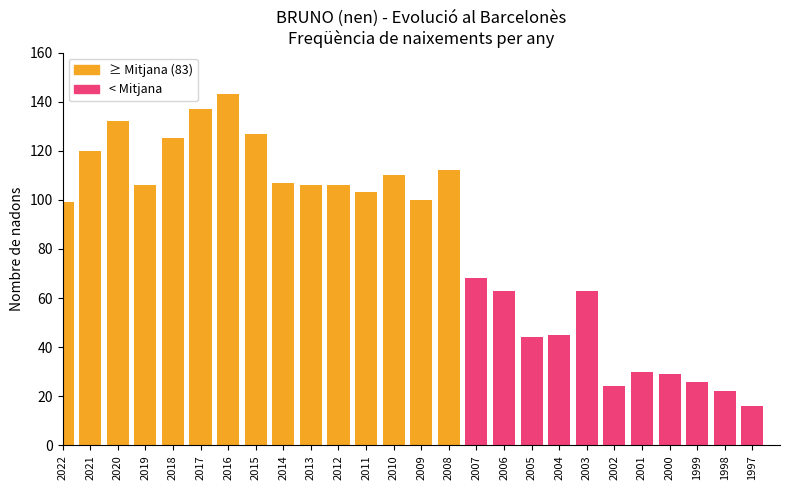

Reading left to right, extract all data points from this chart.

2022=99	2021=120	2020=132	2019=106	2018=125	2017=137	2016=143	2015=127	2014=107	2013=106	2012=106	2011=103	2010=110	2009=100	2008=112	2007=68	2006=63	2005=44	2004=45	2003=63	2002=24	2001=30	2000=29	1999=26	1998=22	1997=16